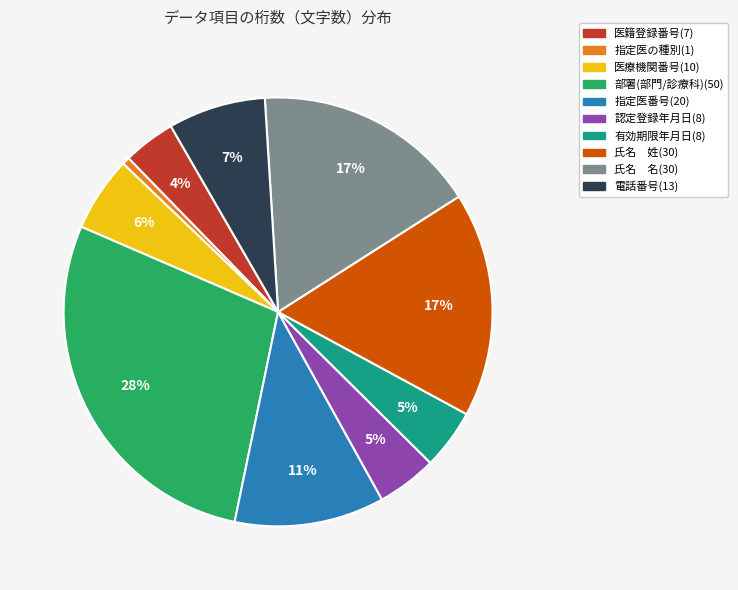

To the nearest percent, what is the combined percentage of 指定医番号(20) and 有効期限年月日(8)?

16%